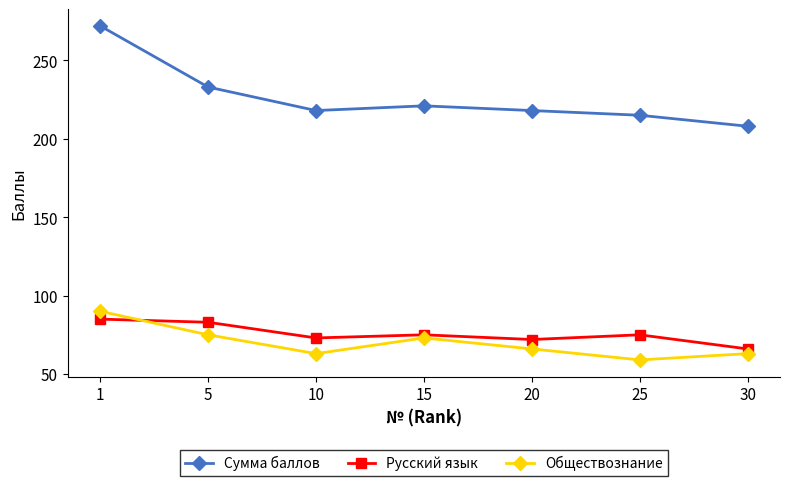

Count the number of categories in the chart.

7